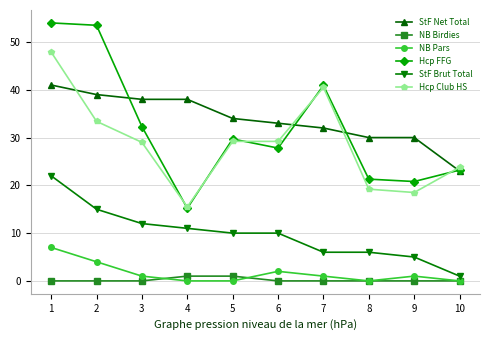

Is the value of StF Brut Total at 1 greater than the value of NB Birdies at 4?

Yes